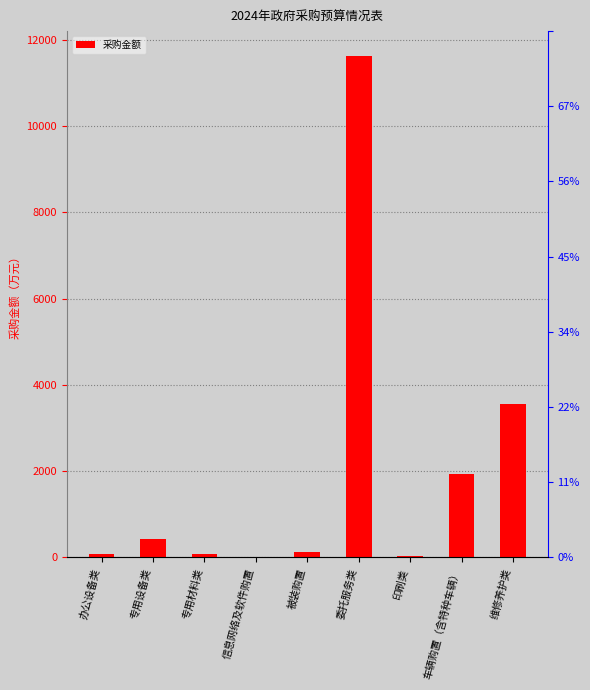

Is it true that the value at 专用材料类 is 107.6?

False